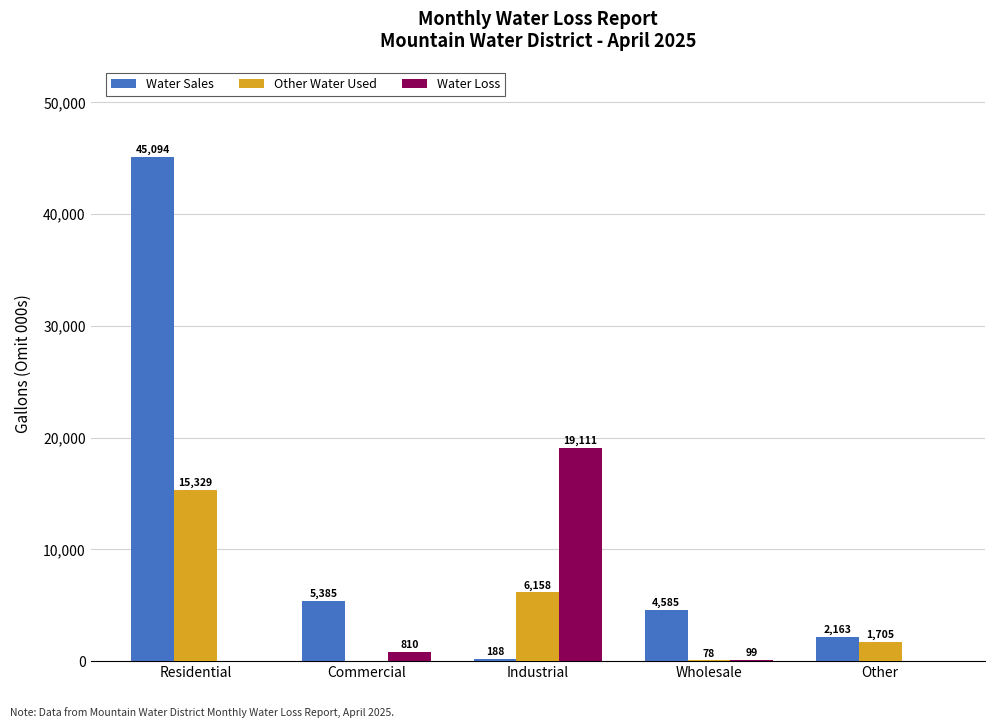

Reading left to right, transcribe all the data shown in this chart.

Water Sales: Residential=45094	Commercial=5385	Industrial=188	Wholesale=4585	Other=2163
Other Water Used: Residential=15329	Commercial=0	Industrial=6158	Wholesale=78	Other=1705
Water Loss: Residential=0	Commercial=810	Industrial=19111	Wholesale=99	Other=0